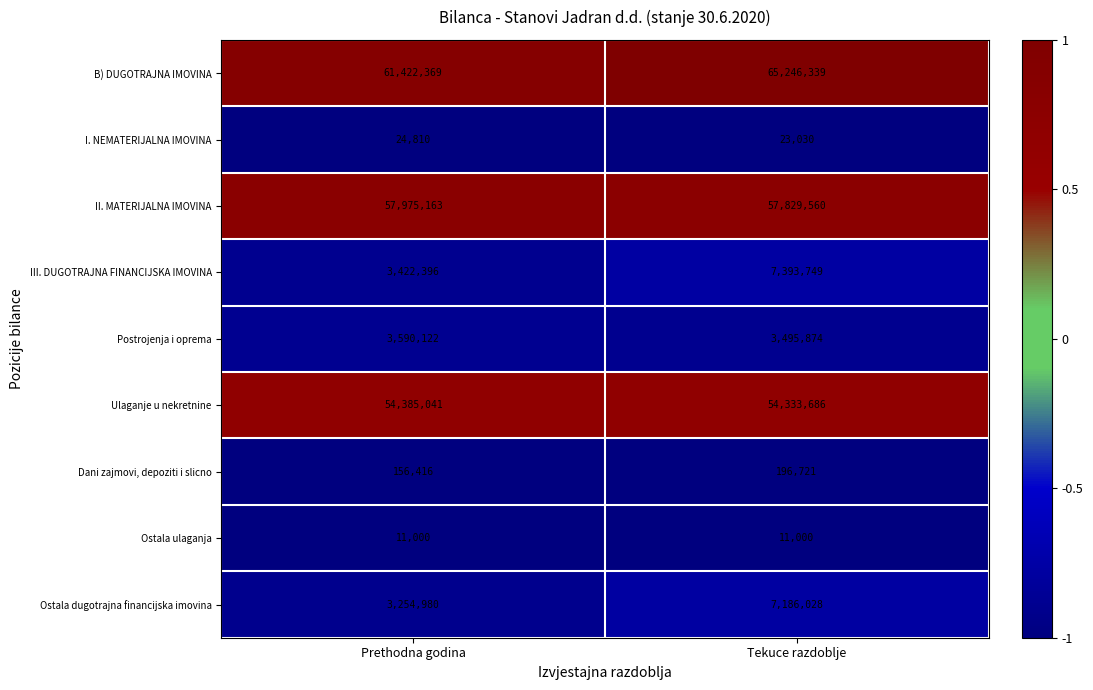

Reading left to right, transcribe all the data shown in this chart.

B) DUGOTRAJNA IMOVINA: Prethodna godina=61422369	Tekuce razdoblje=65246339
I. NEMATERIJALNA IMOVINA: Prethodna godina=24810	Tekuce razdoblje=23030
II. MATERIJALNA IMOVINA: Prethodna godina=57975163	Tekuce razdoblje=57829560
III. DUGOTRAJNA FINANCIJSKA IMOVINA: Prethodna godina=3422396	Tekuce razdoblje=7393749
Postrojenja i oprema: Prethodna godina=3590122	Tekuce razdoblje=3495874
Ulaganje u nekretnine: Prethodna godina=54385041	Tekuce razdoblje=54333686
Dani zajmovi, depoziti i slicno: Prethodna godina=156416	Tekuce razdoblje=196721
Ostala ulaganja: Prethodna godina=11000	Tekuce razdoblje=11000
Ostala dugotrajna financijska imovina: Prethodna godina=3254980	Tekuce razdoblje=7186028